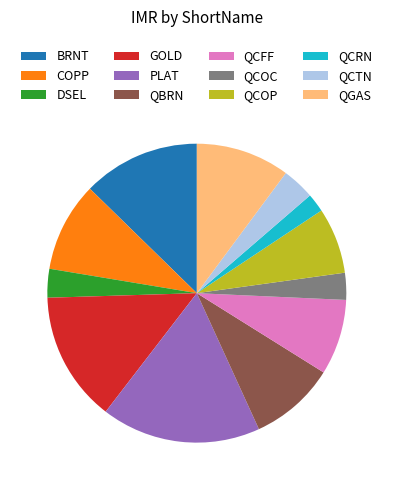

Is QBRN the majority of the pie?

No